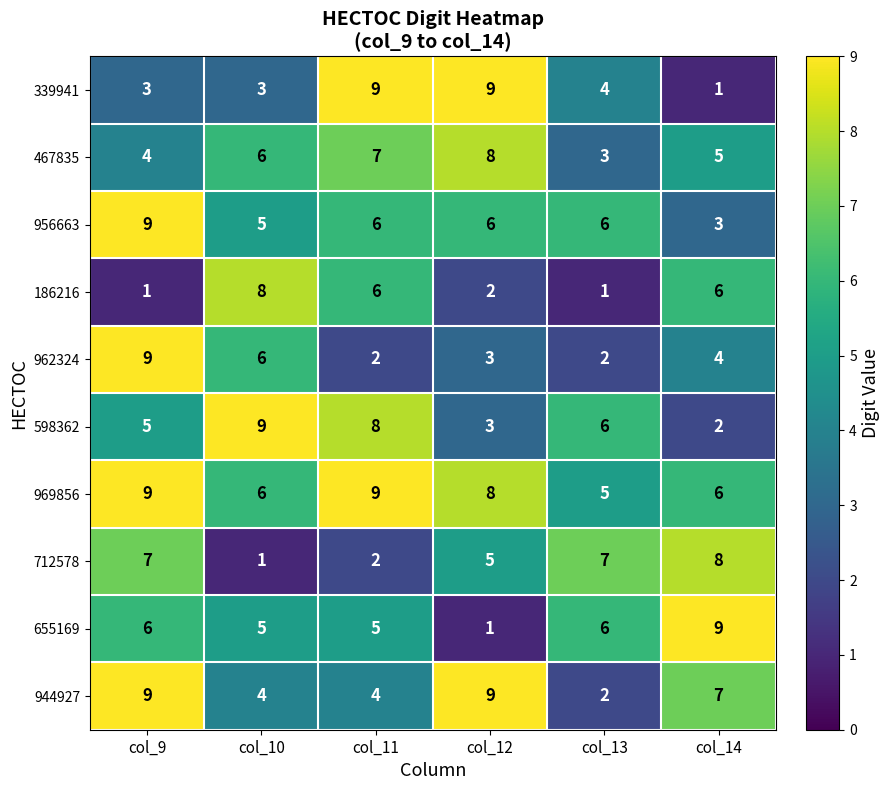

Which series changed the most between col_11 and col_14?

339941